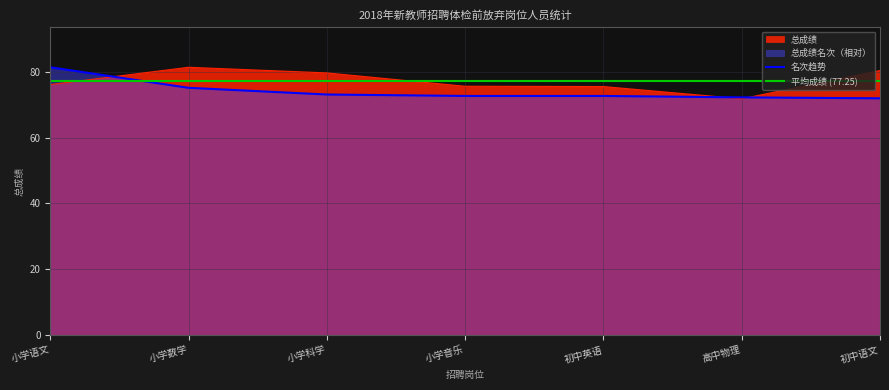

What is the difference between the maximum and minimum values in the 总成绩 series?

9.6